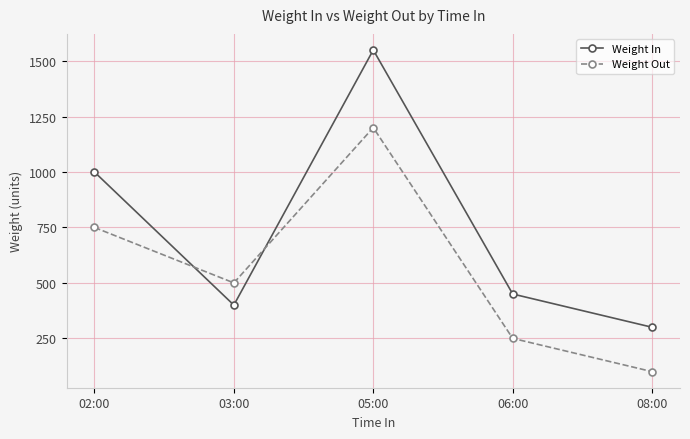

How many data points in Weight Out are less than 500?

2